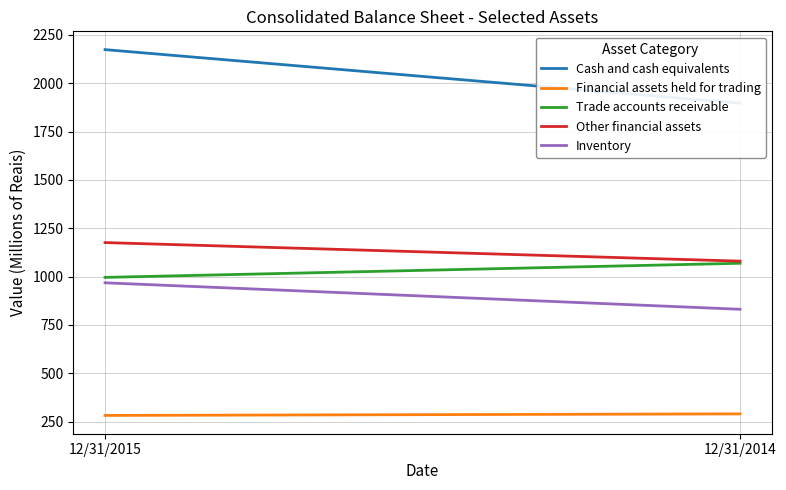

The Inventory series shows 315 at 12/31/2015. True or false?

False